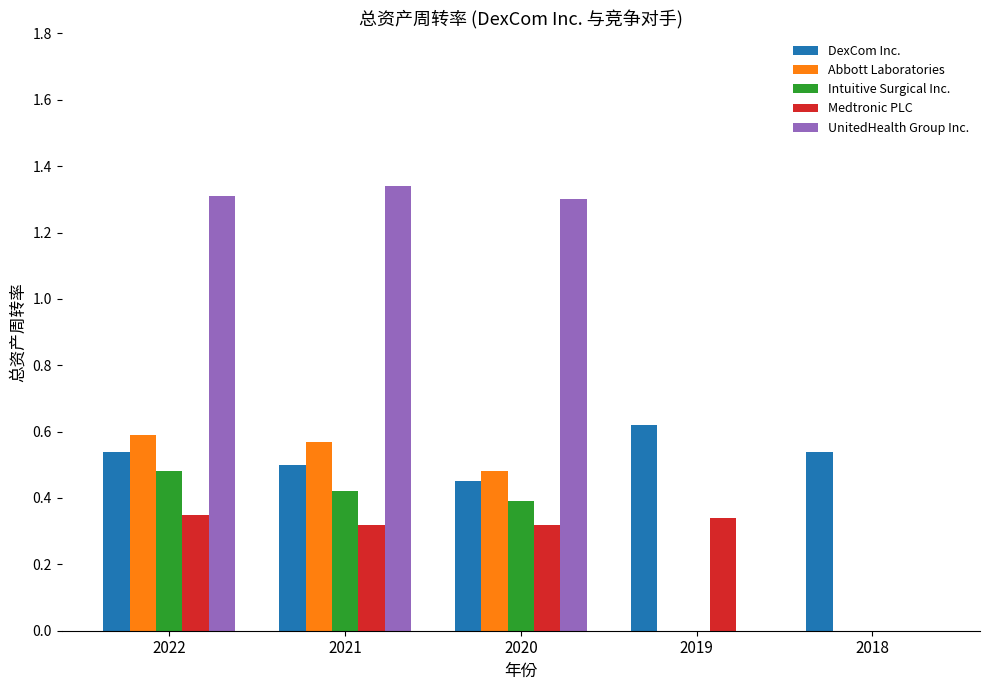

Which series changed the most between 2022 and 2019?

UnitedHealth Group Inc.